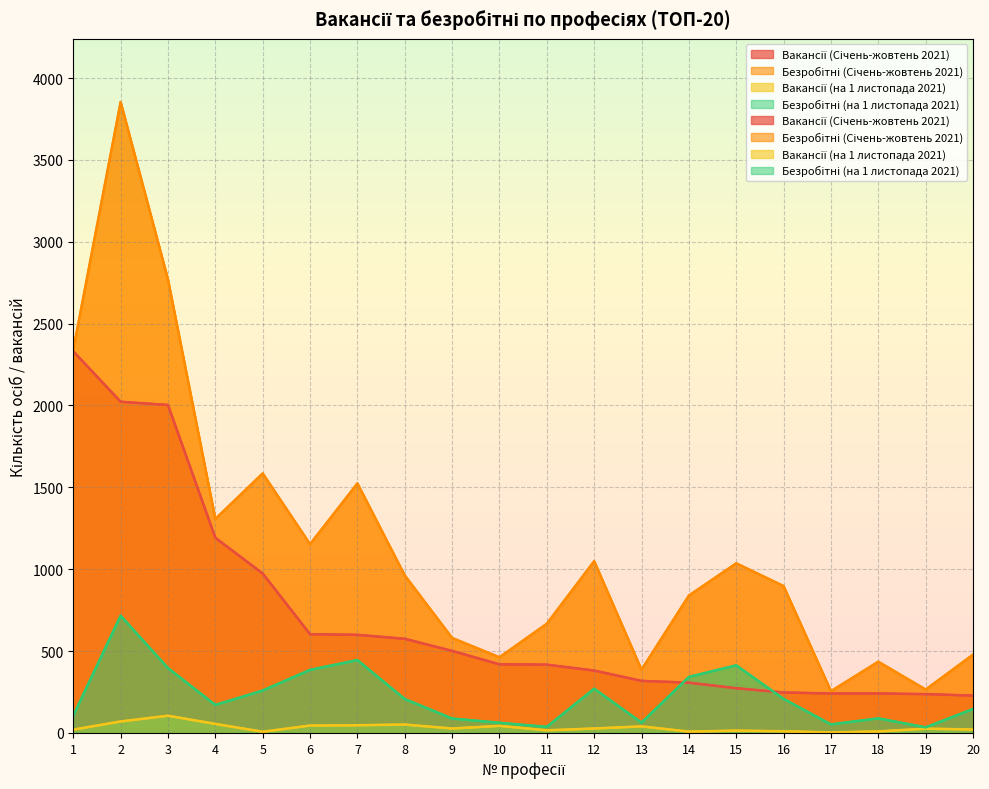

True or false: Вакансії (Січень-жовтень 2021) and Вакансії (на 1 листопада 2021) intersect in this chart.

False